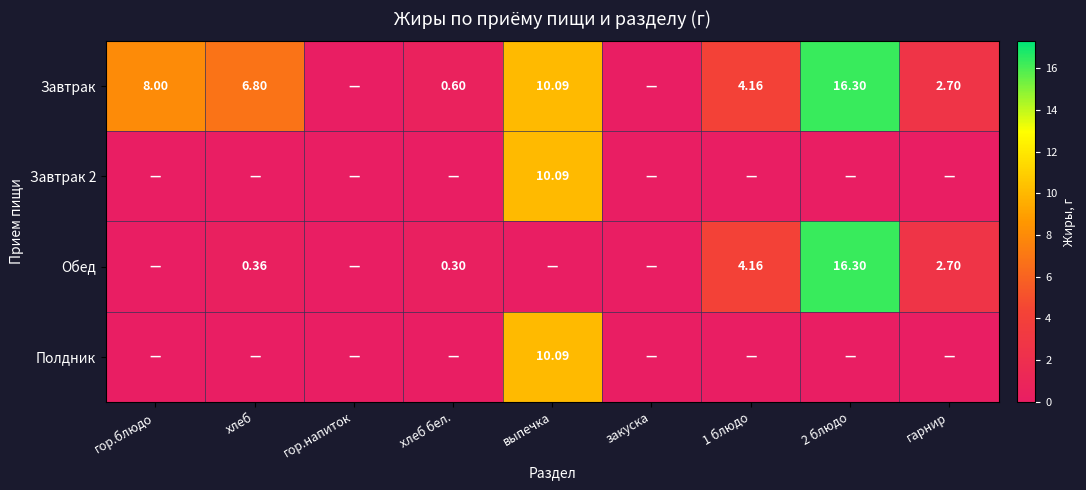

Is the value of Завтрак 2 at хлеб бел. greater than the value of Завтрак at 2 блюдо?

No